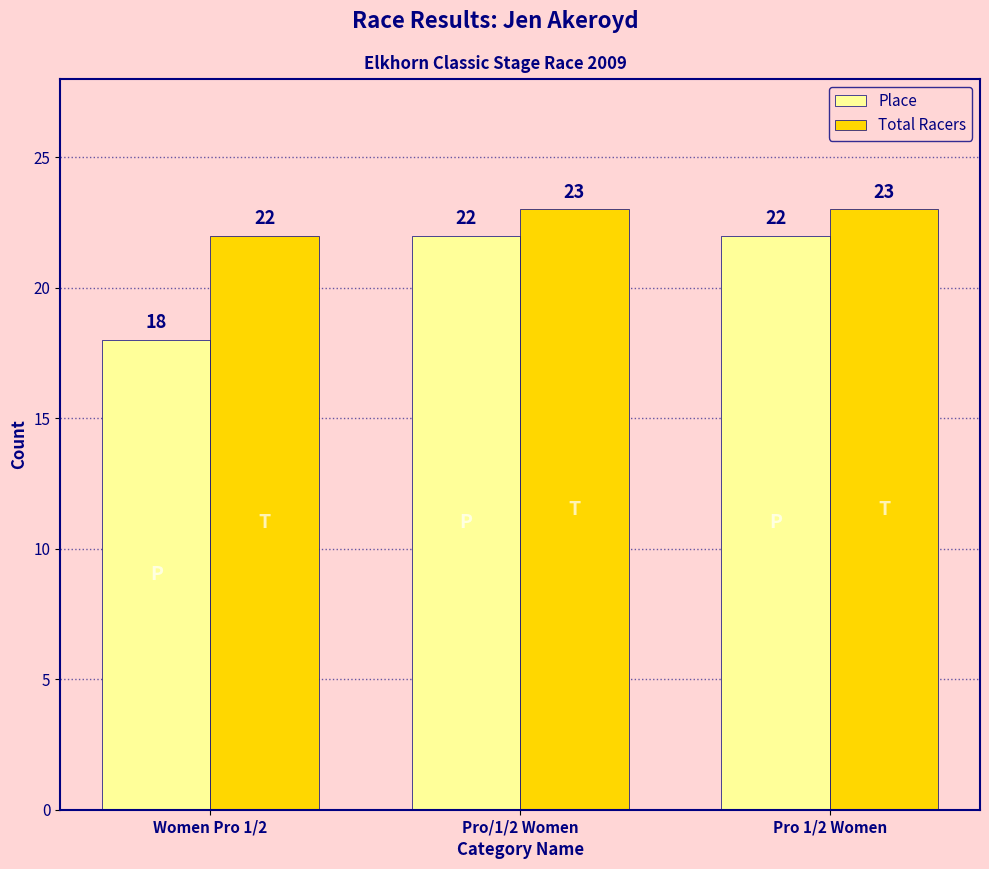

How many bars are there in each group?

2